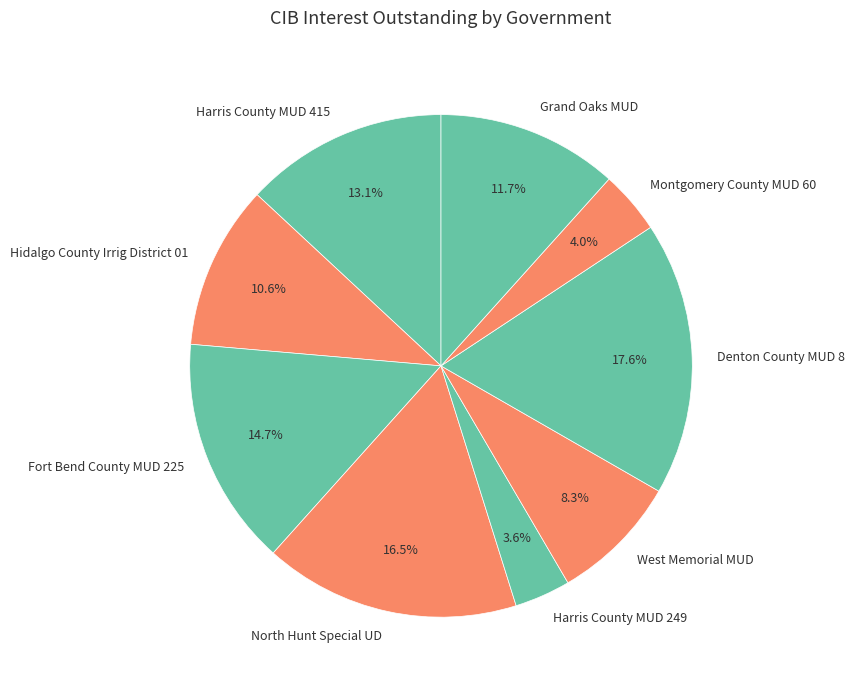

How much of the chart is everything except Fort Bend County MUD 225?

85.3%